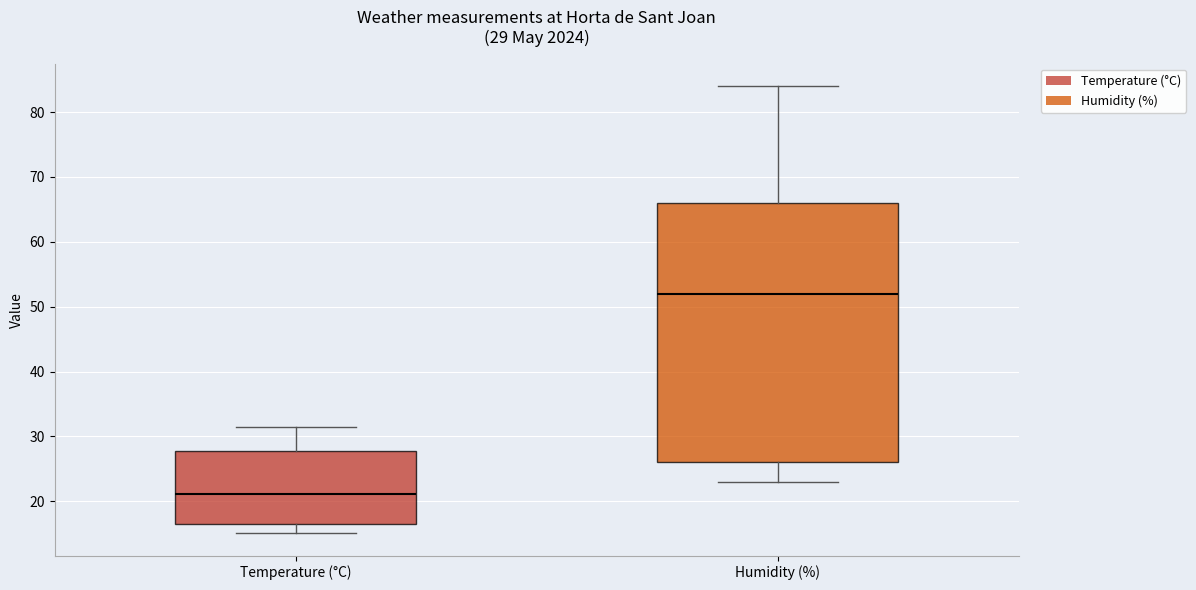

Which box has the lowest median line?

Temperature (°C)